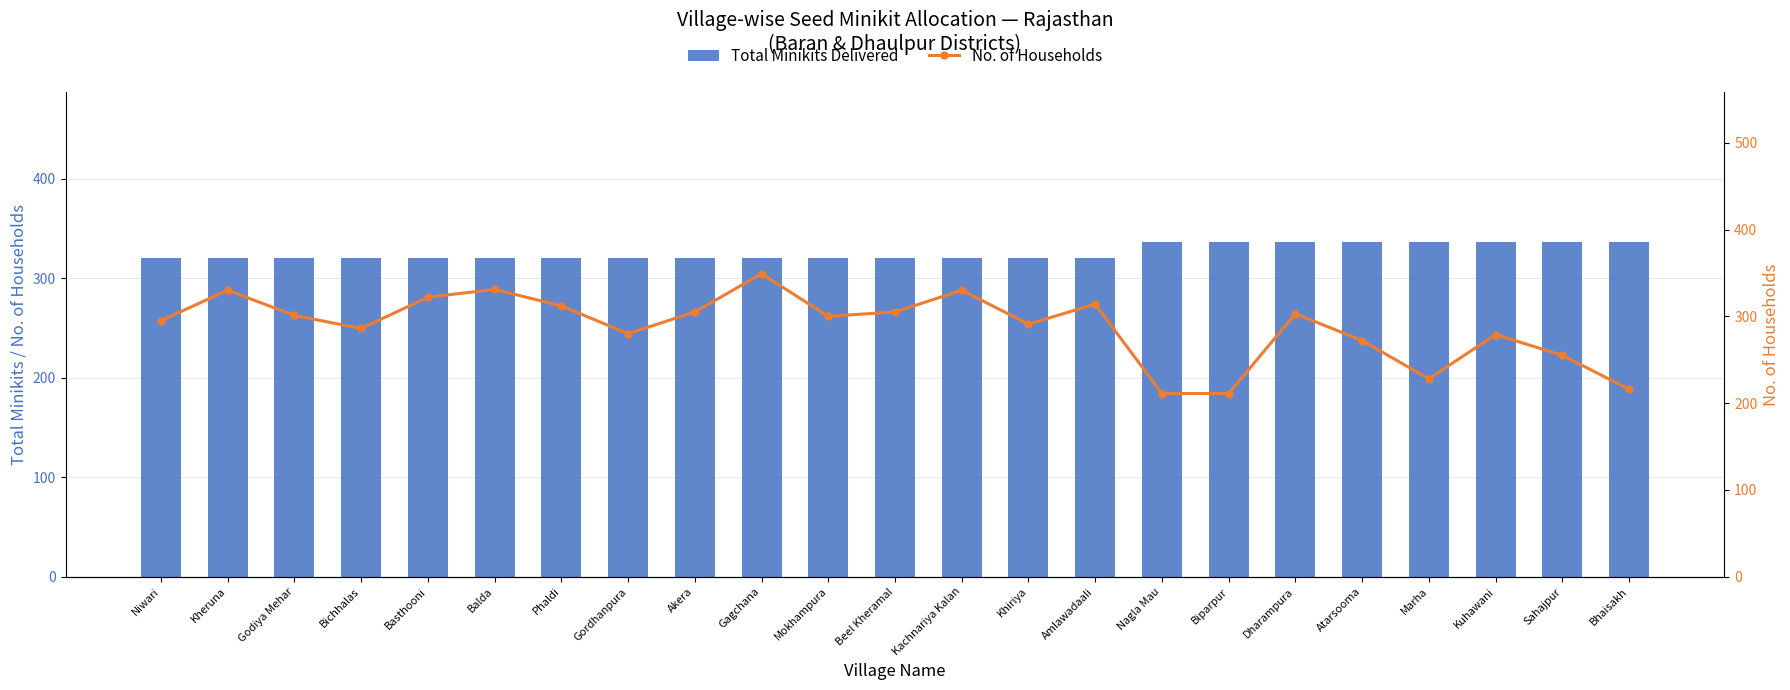

Which category has the lowest value across all series?

Nagla Mau